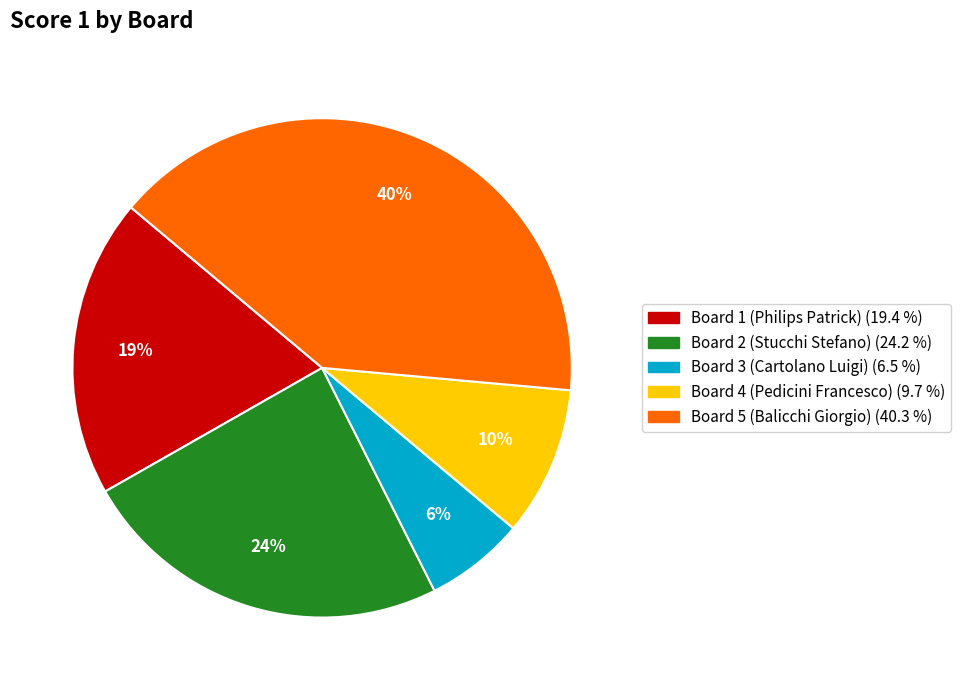

Do Board 2 (Stucchi Stefano) and Board 4 (Pedicini Francesco) together represent more than half of the pie?

No